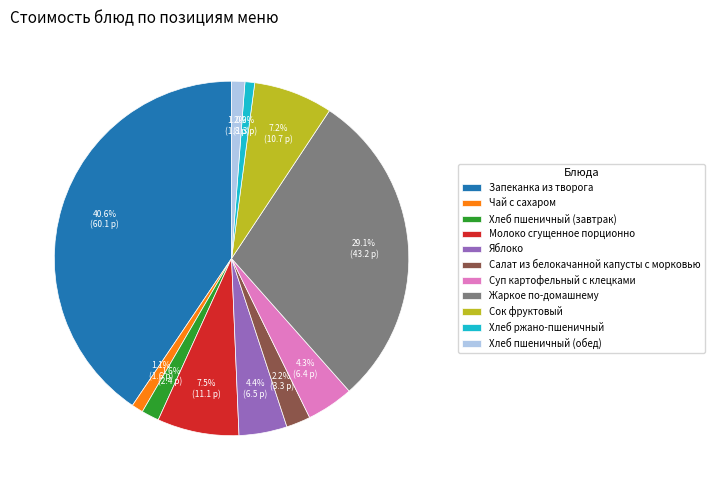

Is there any slice that represents more than half of the pie?

No